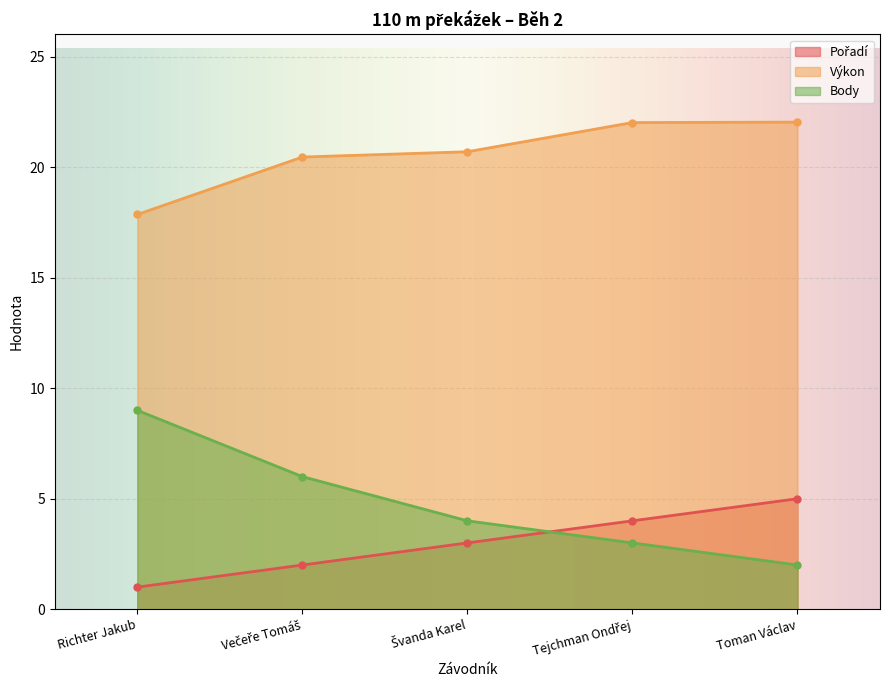

Reading left to right, what are all the values shown in this chart?

Pořadí: 1.0	2.0	3.0	4.0	5.0
Výkon: 17.9	20.5	20.7	22.0	22.0
Body: 9.0	6.0	4.0	3.0	2.0